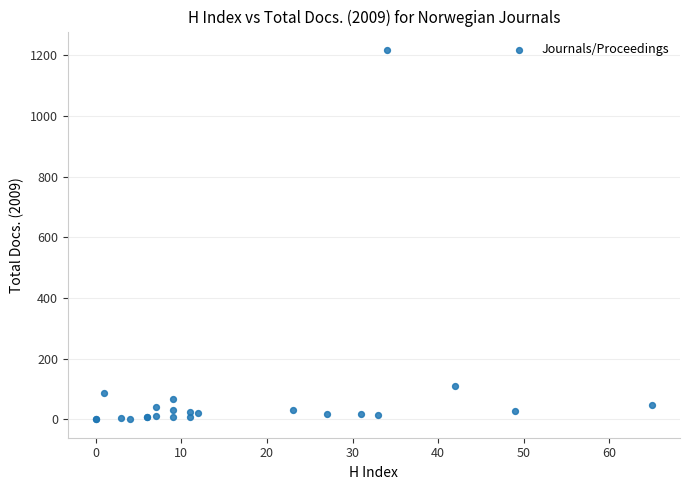

What Y value in the scatter plot is closest to 609?

111